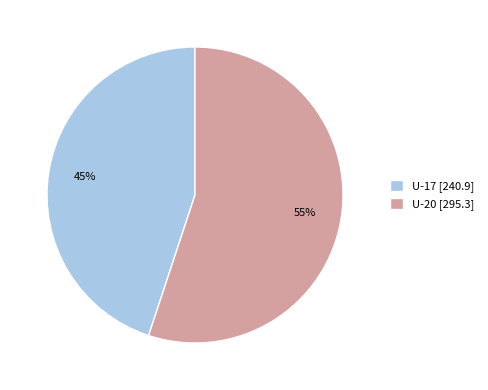

What is the ratio of the value at U-17 to the value at U-20?

0.8